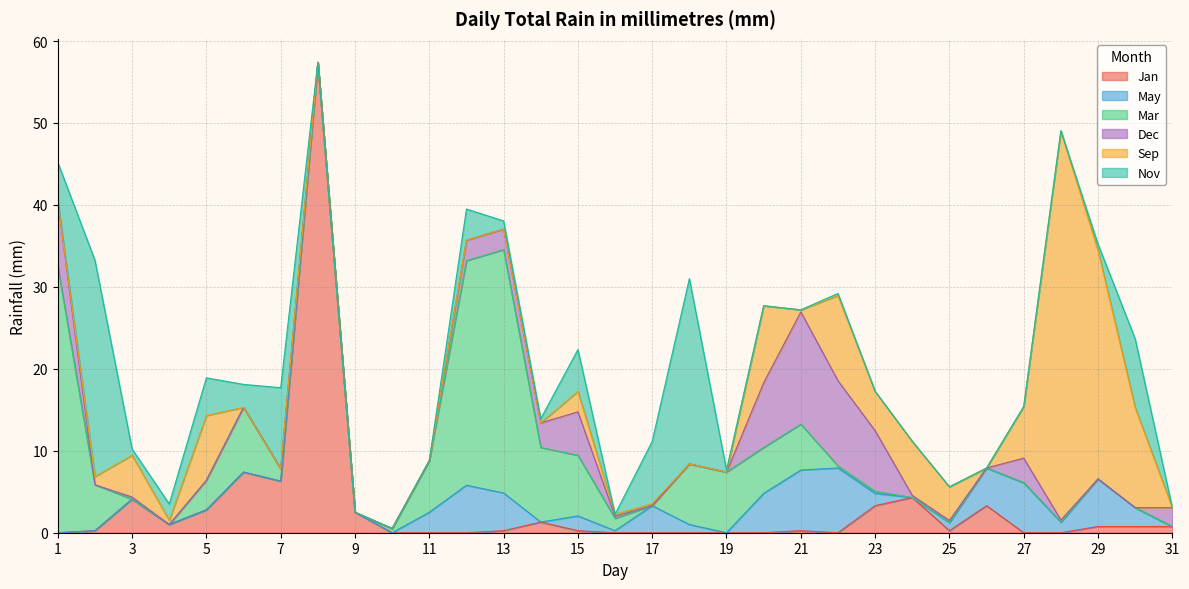

Between 10 and 25, which series saw the biggest shift?

Sep